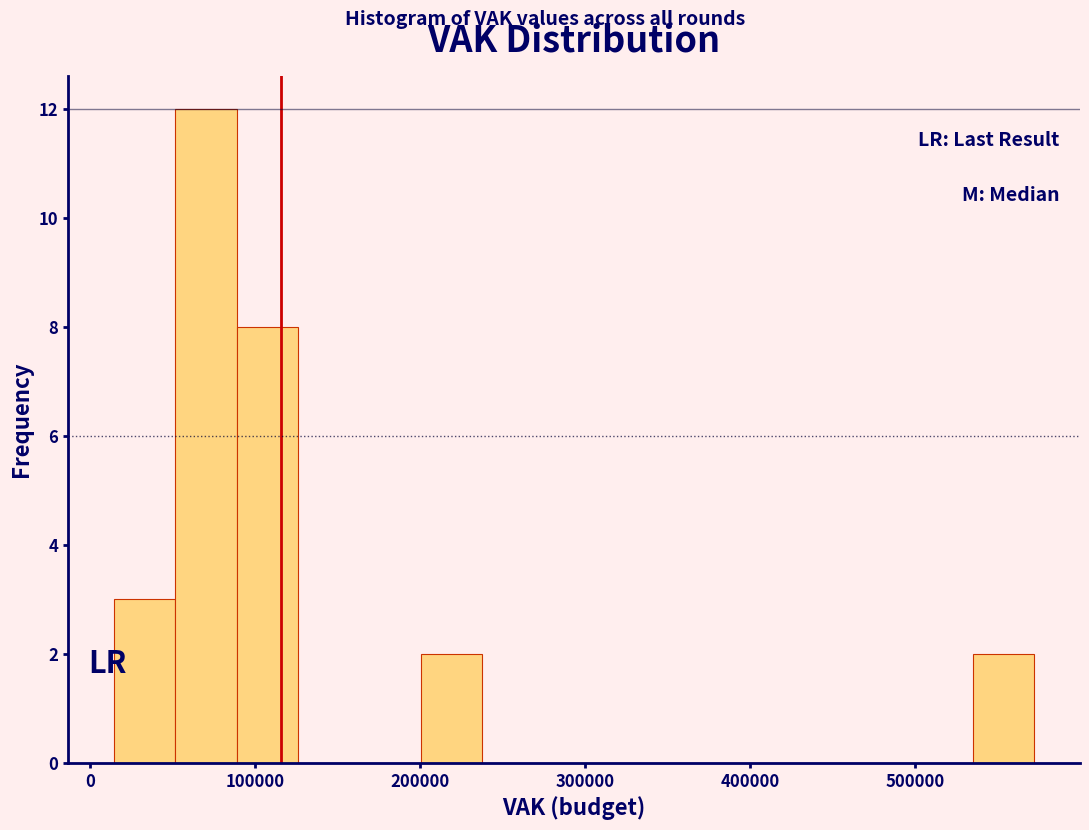

Read against the x-axis, roughly where is the centre of the tallest bar?

70000